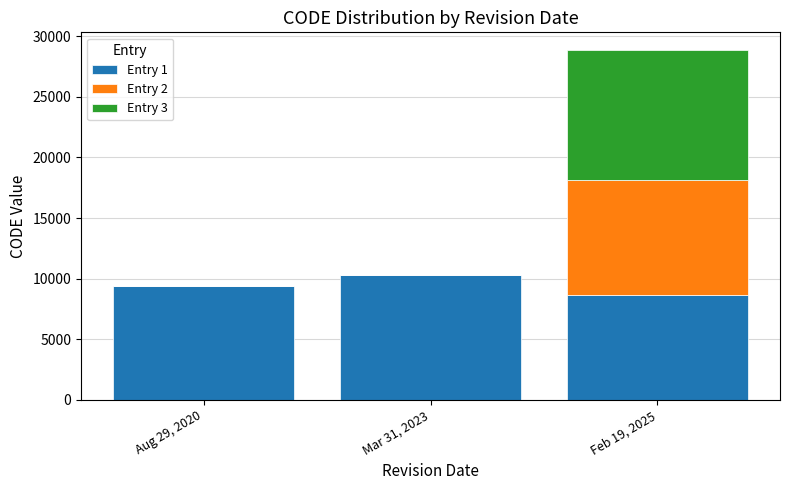

How many distinct data groups are displayed?

3